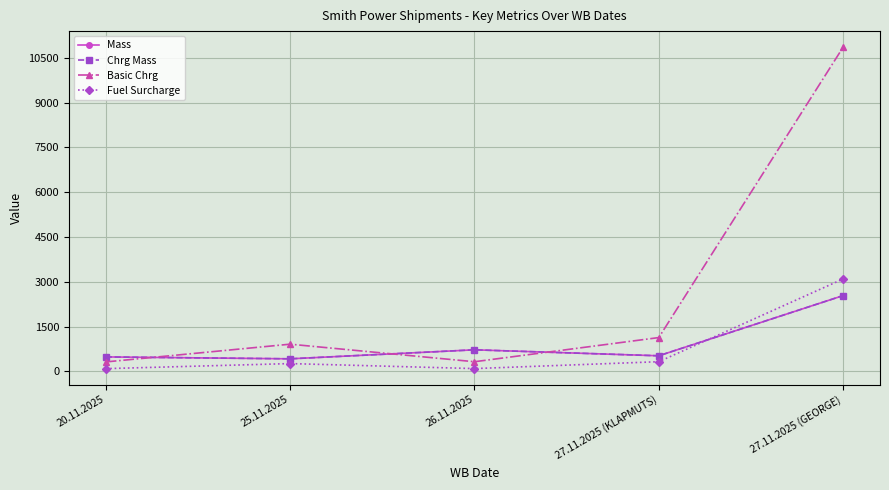

What position from the left is 27.11.2025 (KLAPMUTS)?

4